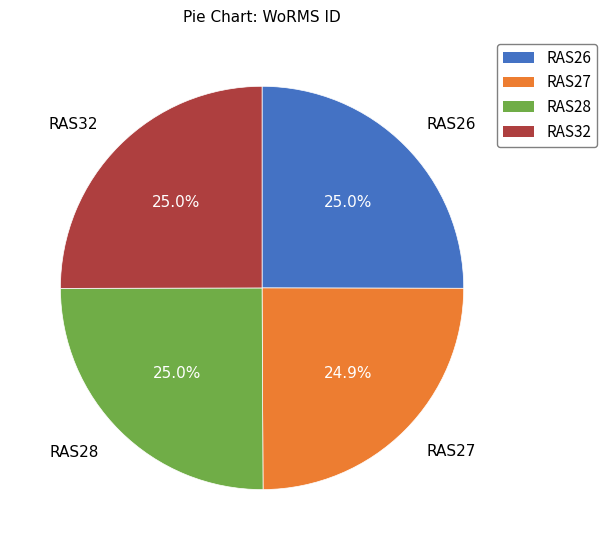

To the nearest percent, what portion does RAS27 represent?

25%